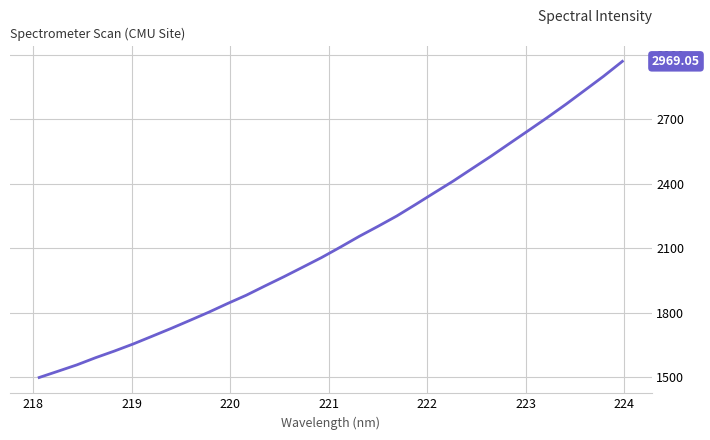

How many lines are shown in the chart?

1